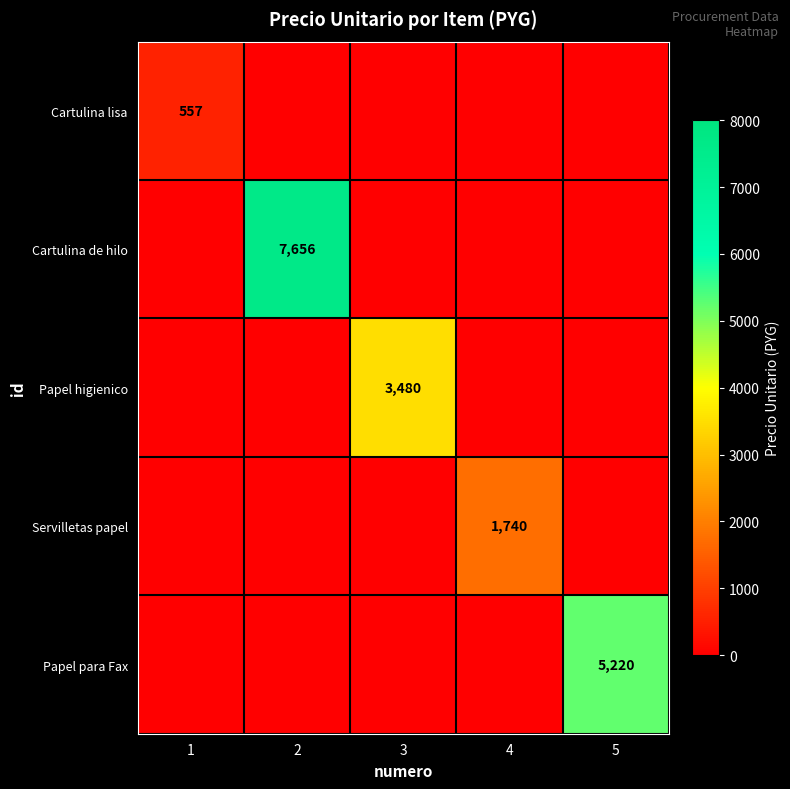

What is the total value across all series at 3?

3480